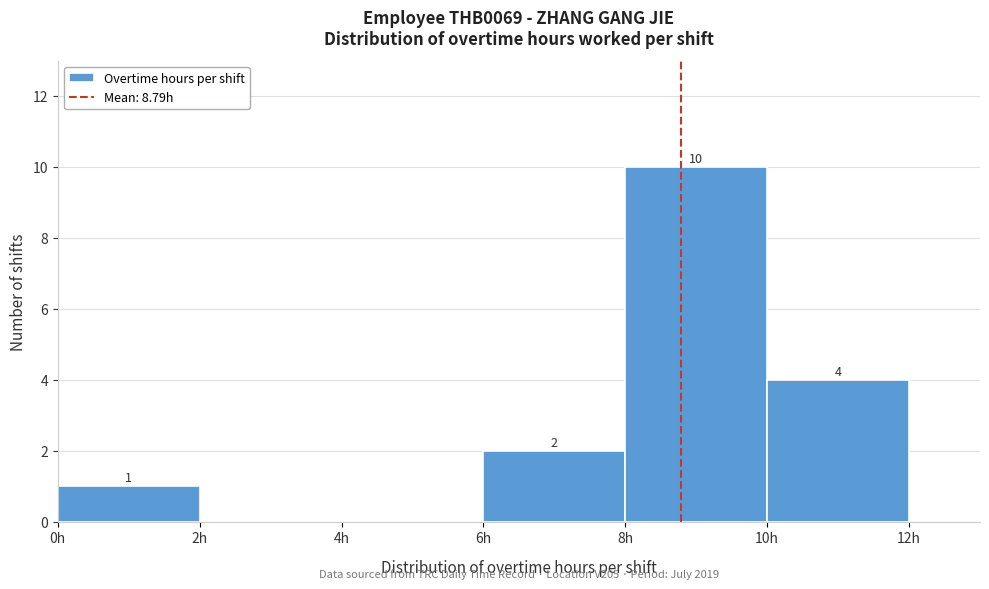

Which range on the x-axis has the tallest bar?

8 to 10